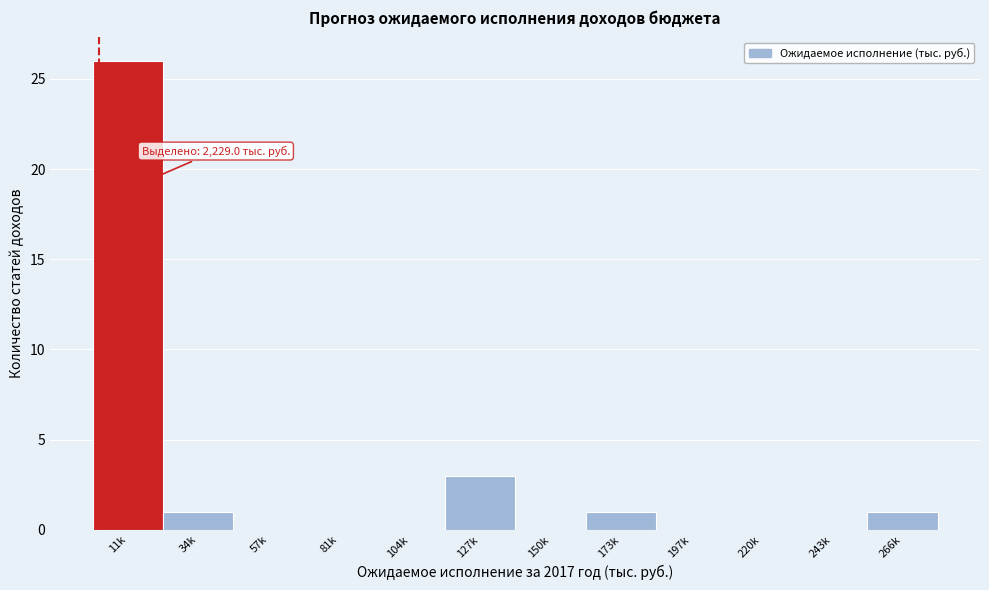

Reading left to right, extract all data points from this chart.

11k=26	34k=1	57k=0	81k=0	104k=0	127k=3	150k=0	173k=1	197k=0	220k=0	243k=0	266k=1